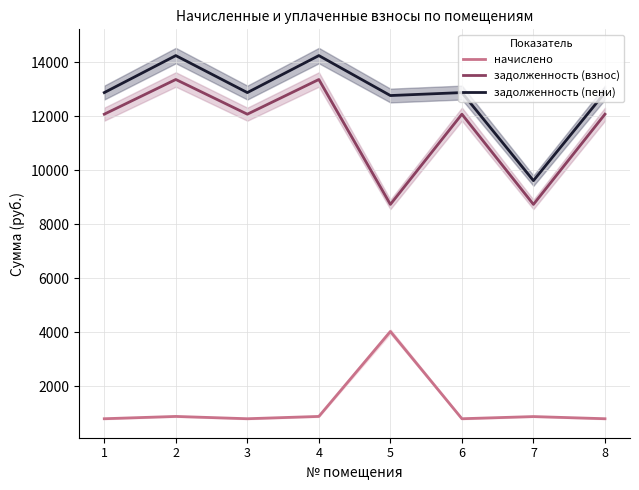

Which series has the widest spread of values?

задолженность (пени)